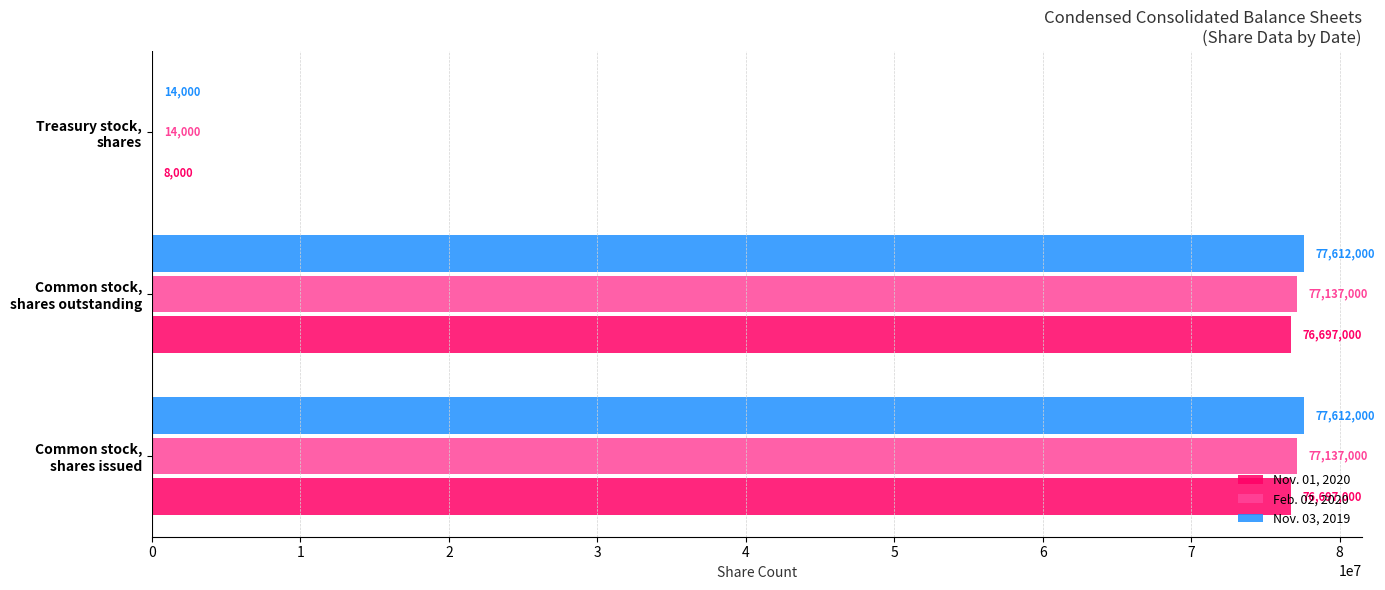

What is the maximum value shown in the chart?

77612000